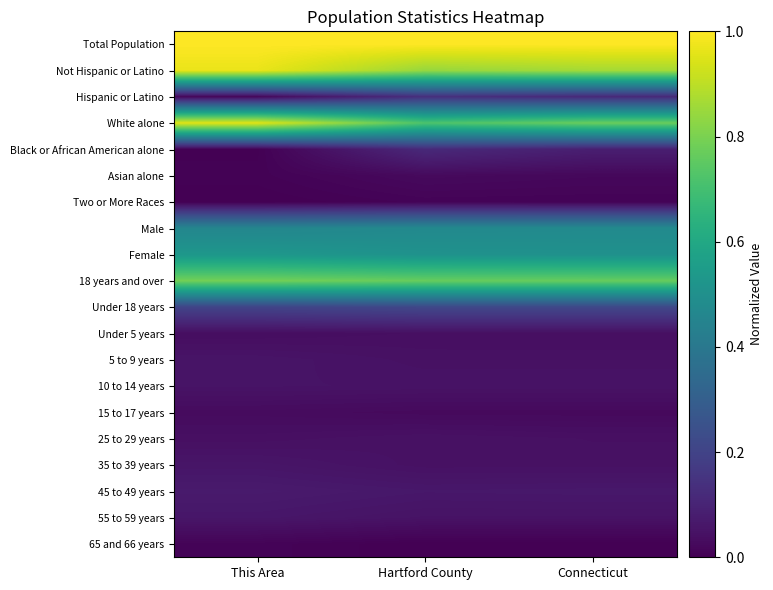

What is the total value across all series at This Area?

5.3